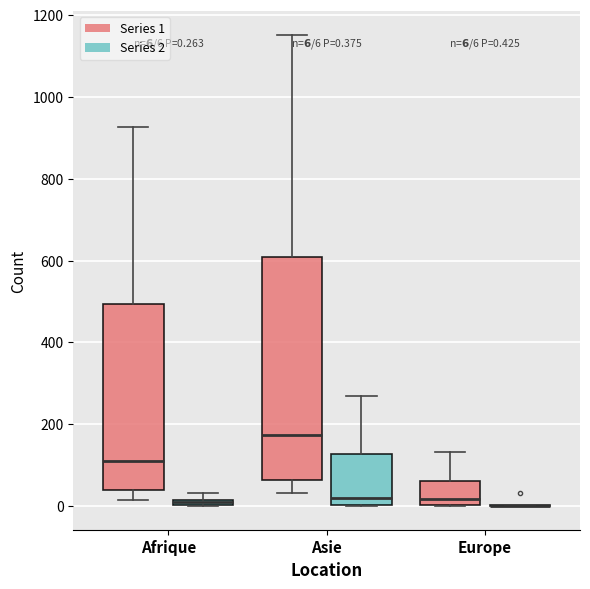

Comparing the boxes themselves (not the whiskers), which one is the tallest?

Asie (Series 1)